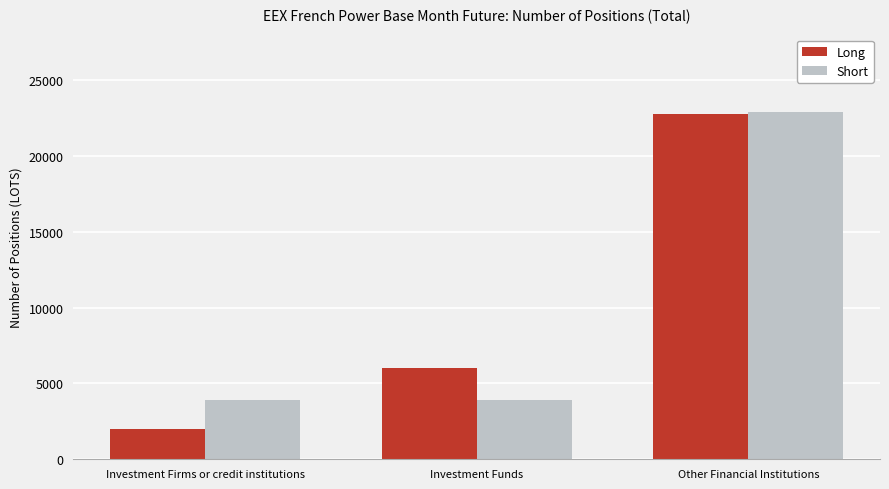

What is the spread (max minus min) of values at Investment Firms or credit institutions?

1940.0